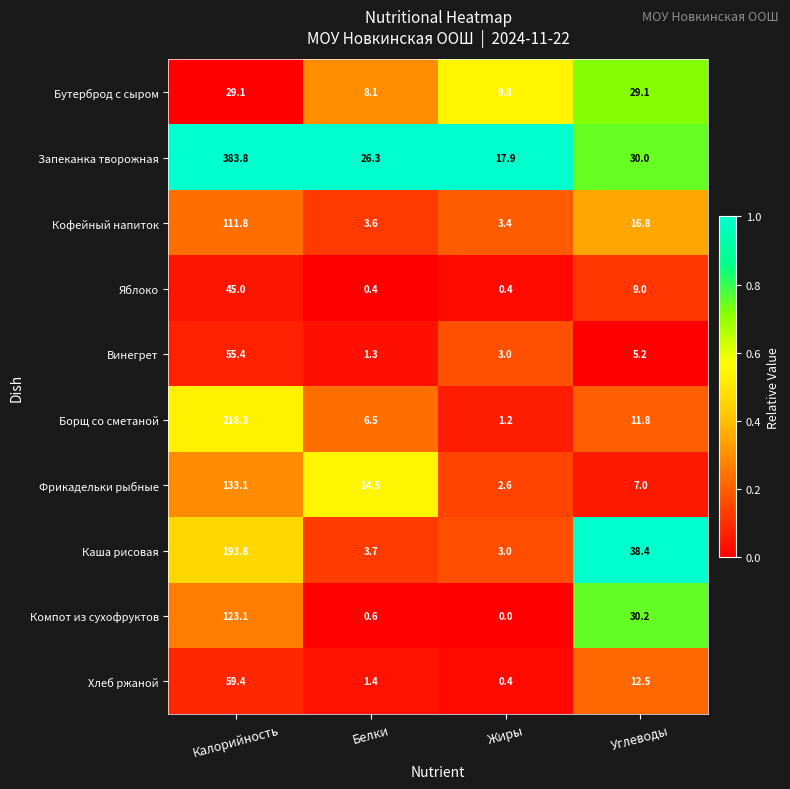

Between Жиры and Углеводы, which series saw the biggest shift?

Каша рисовая